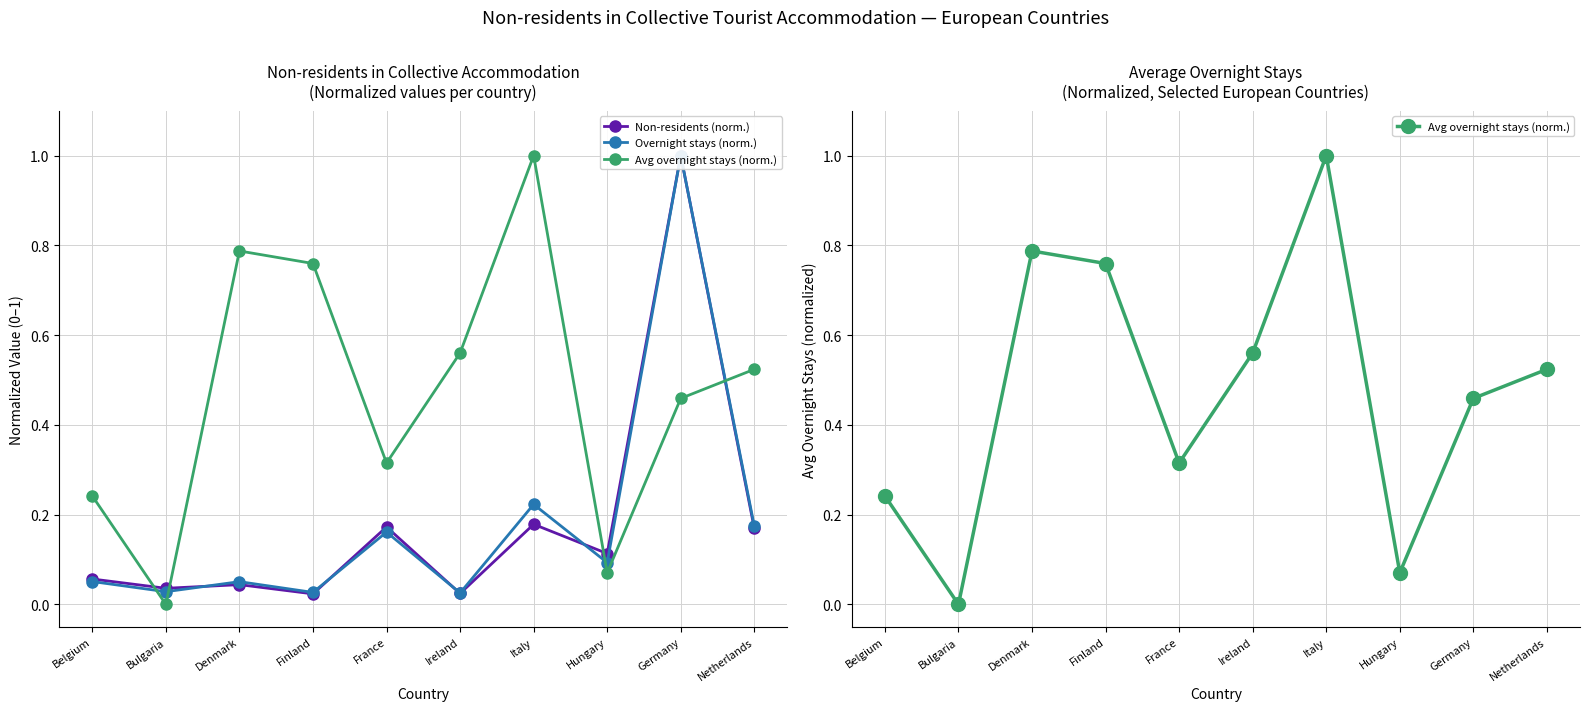

Reading right to left, transcribe all the data shown in this chart.

Non-residents (norm.): 0.2	1.0	0.1	0.2	0.0	0.2	0.0	0.0	0.0	0.1
Overnight stays (norm.): 0.2	1.0	0.1	0.2	0.0	0.2	0.0	0.1	0.0	0.1
Avg overnight stays (norm.): 0.5	0.5	0.1	1.0	0.6	0.3	0.8	0.8	0.0	0.2